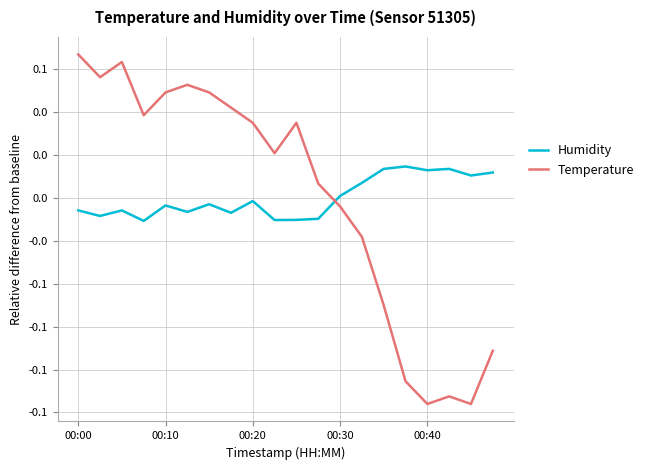

Reading left to right, list all the values displayed in this chart.

Humidity: -0.0	-0.0	-0.0	-0.0	-0.0	-0.0	-0.0	-0.0	-0.0	-0.0	-0.0	-0.0	0.0	0.0	0.0	0.0	0.0	0.0	0.0	0.0
Temperature: 0.1	0.1	0.1	0.0	0.1	0.1	0.1	0.1	0.0	0.0	0.0	0.0	-0.0	-0.0	-0.1	-0.1	-0.1	-0.1	-0.1	-0.1